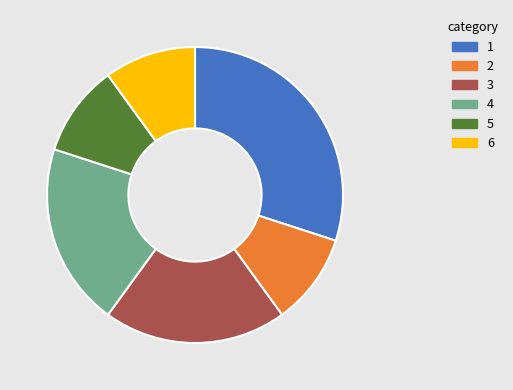

Do 2 and 1 together represent more than half of the pie?

No